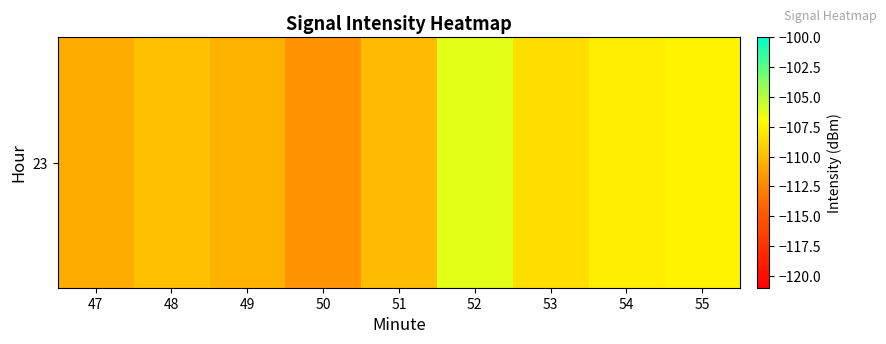

True or false: the data shows -110.8 at 47.

True